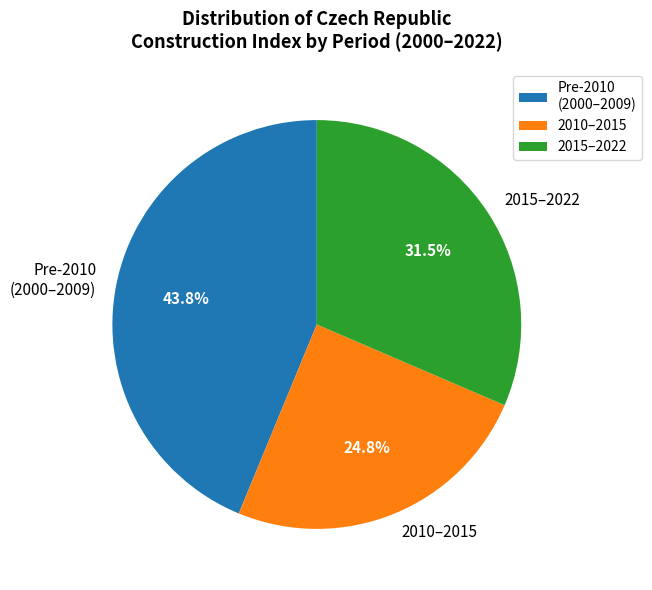

Is there a majority slice in this chart?

No